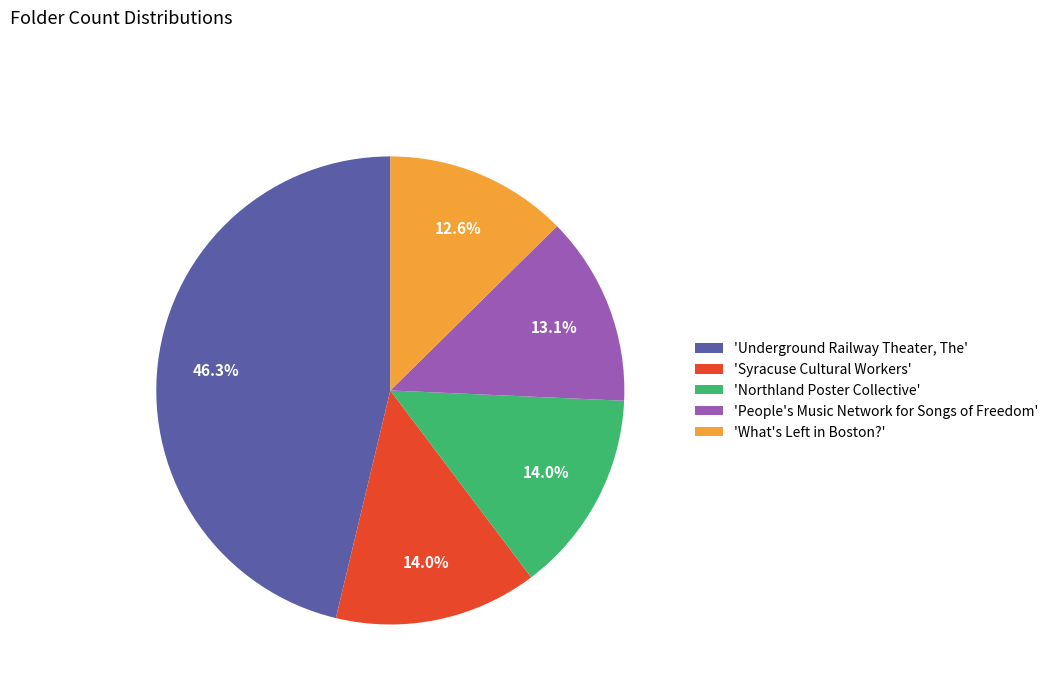

What is the largest slice in the pie chart?

'Underground Railway Theater, The'